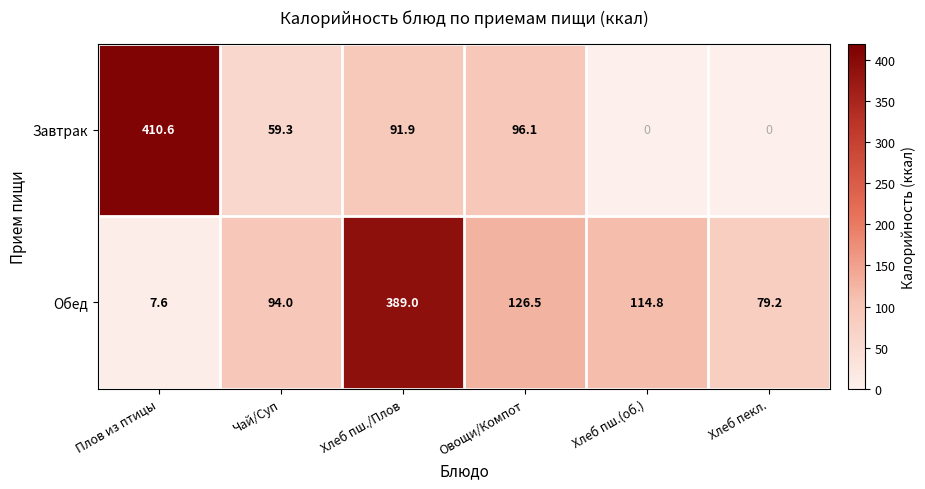

At which category is the sum across all series the highest?

Хлеб пш./Плов